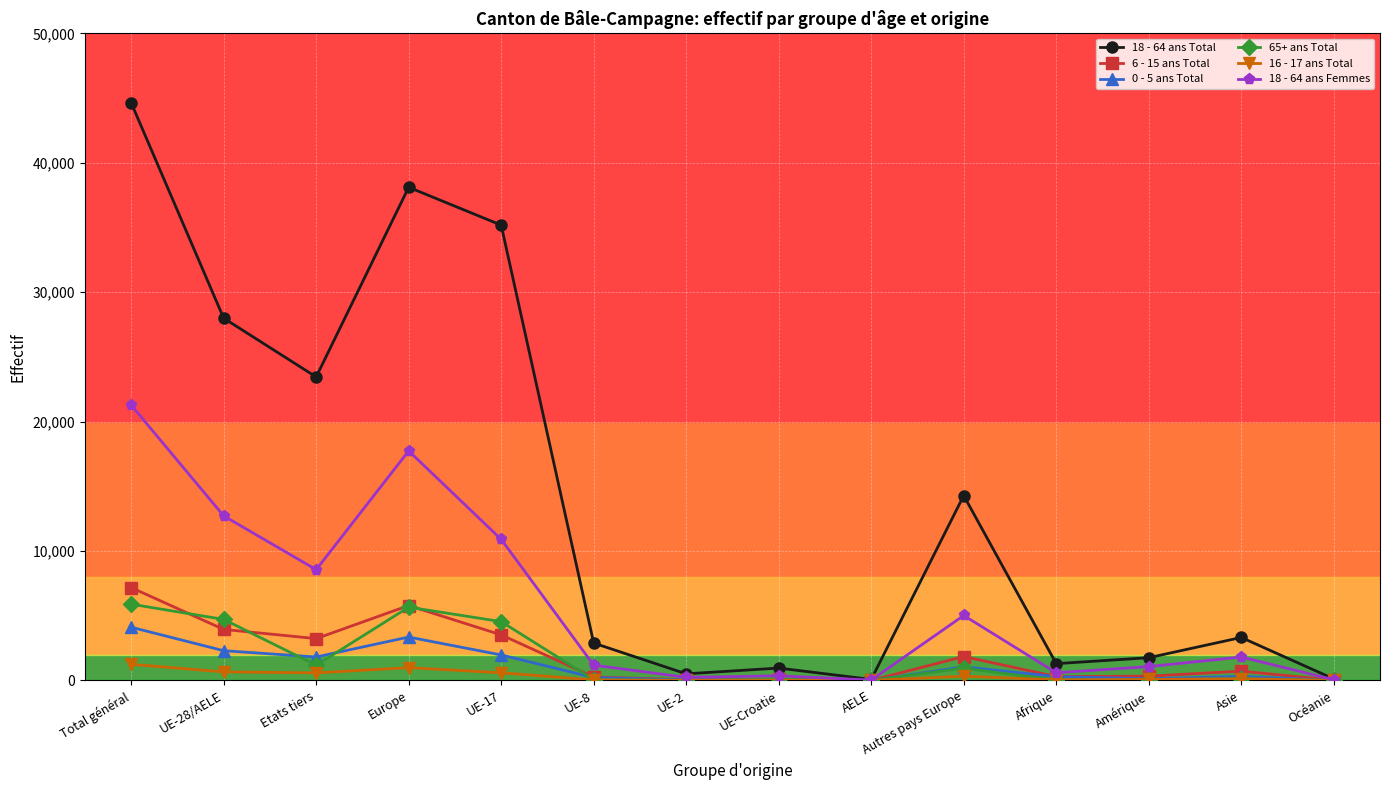

How many series are shown in this chart?

6